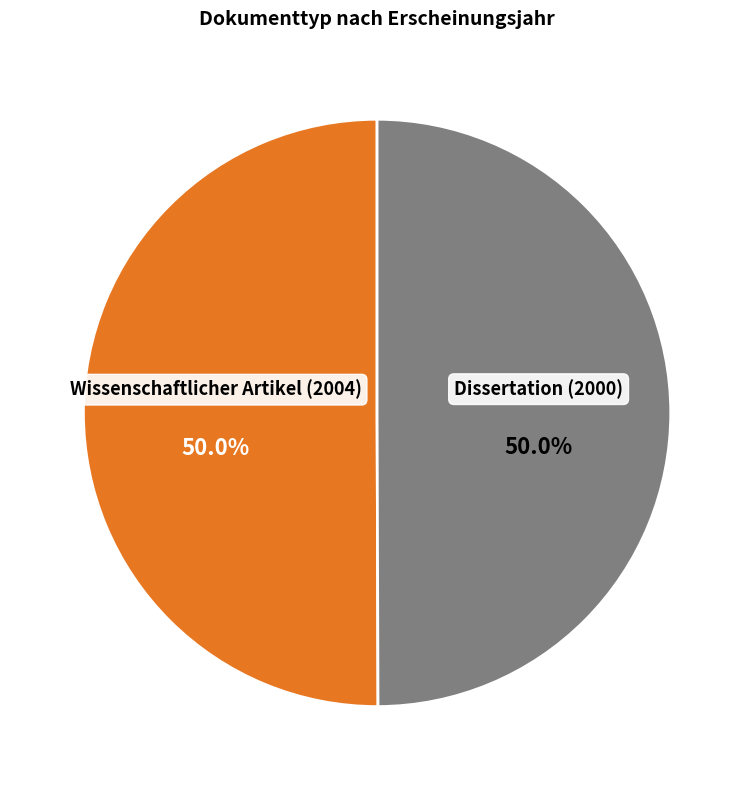

To the nearest percent, what portion does Wissenschaftlicher Artikel (2004) represent?

50%